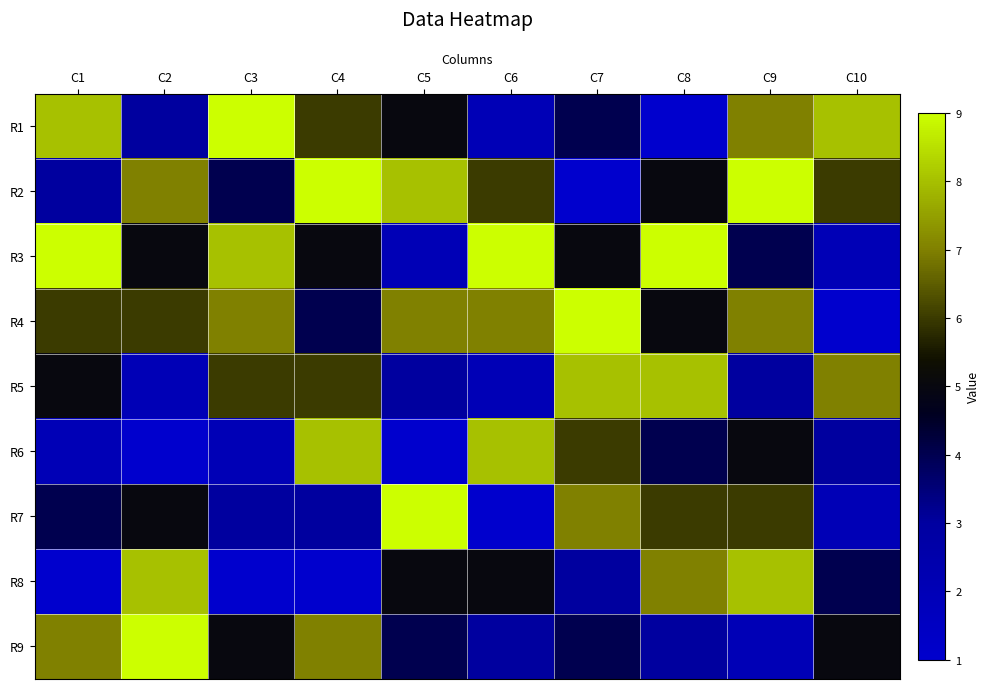

At which category is the sum across all series the highest?

C9